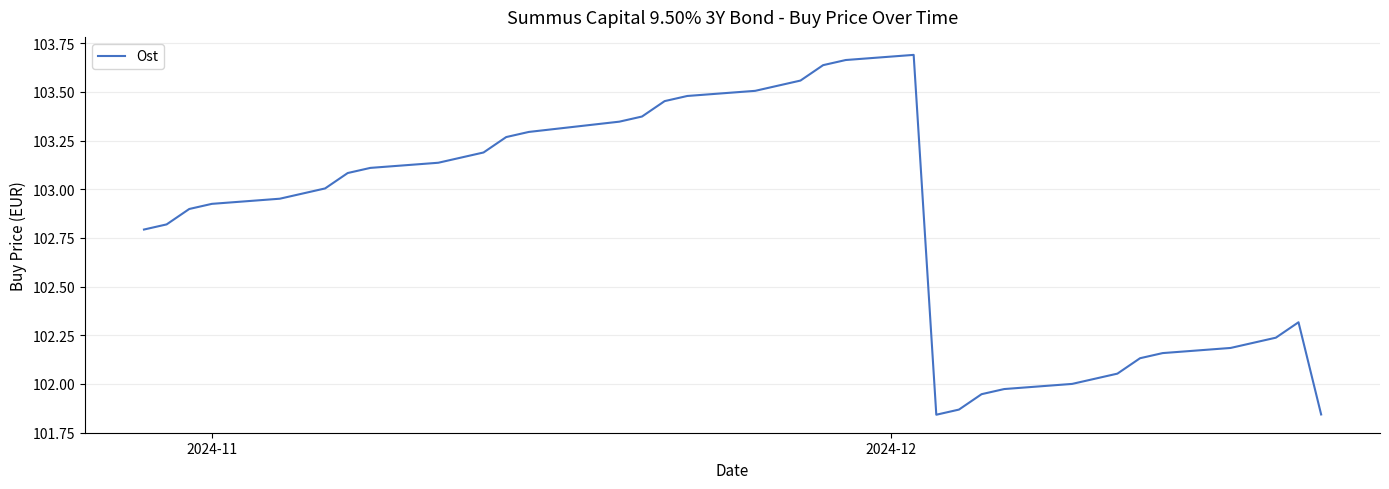

What is the difference between the maximum and minimum values?

1.8